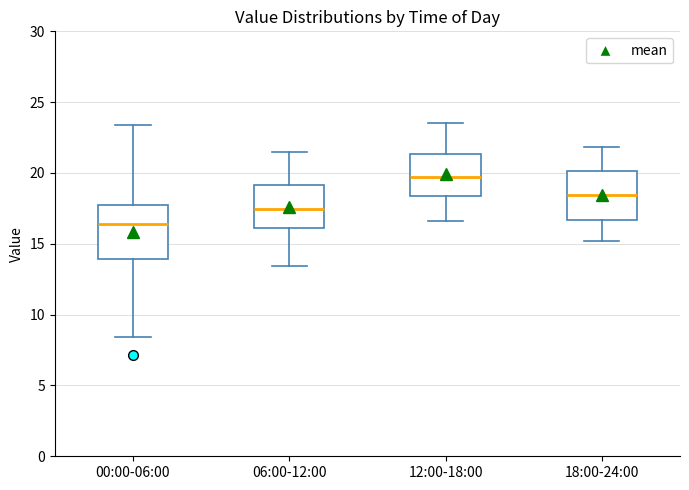

Reading left to right, transcribe this box plot: for each box, give where its median line is, the range the box spans, and where its two whiskers end, as read against the y-axis. The values are not printed on the chart, so give them approximately, as read against the axis.

00:00-06:00: median 16.5, box 14.0 to 18.0, whiskers 8.5 to 23.5
06:00-12:00: median 17.5, box 16.0 to 19.0, whiskers 13.5 to 21.5
12:00-18:00: median 19.5, box 18.5 to 21.5, whiskers 16.5 to 23.5
18:00-24:00: median 18.5, box 16.5 to 20.0, whiskers 15.0 to 22.0